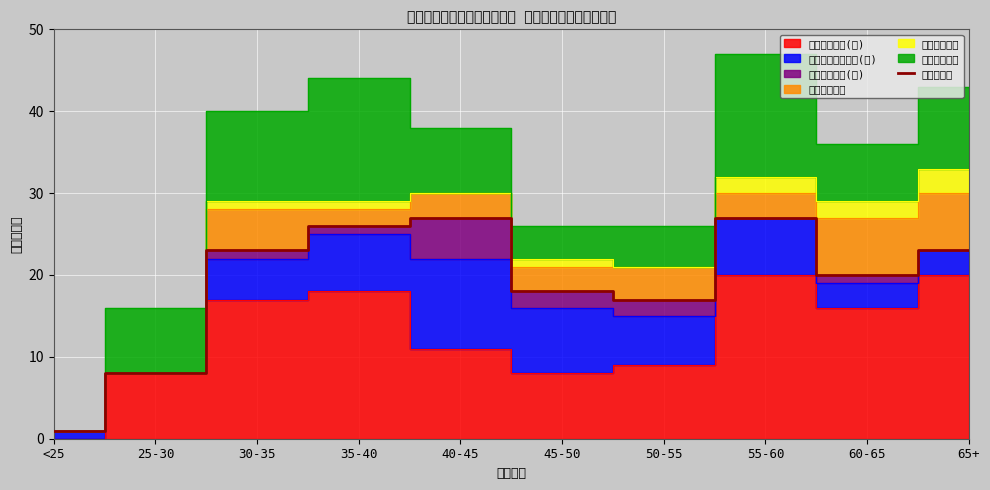

True or false: the data shows 20 at 60-65.

True